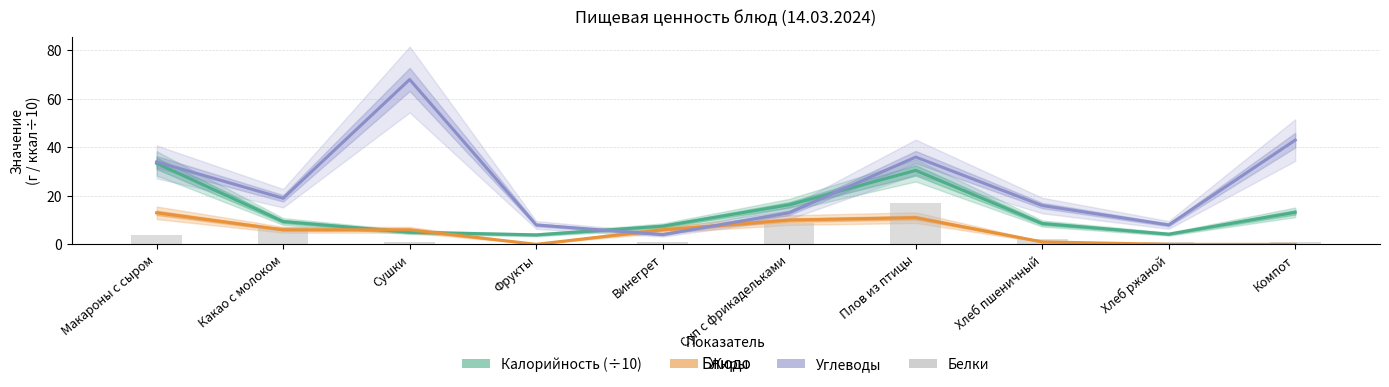

Reading left to right, list all the values displayed in this chart.

Калорийность (÷10): 33.4	9.4	5.0	3.9	7.5	16.3	30.5	8.6	4.2	13.2
Жиры: 13.0	6.0	6.0	0.0	6.0	10.0	11.0	1.0	0.0	0.0
Углеводы: 34.0	19.0	68.0	8.0	4.0	13.0	36.0	16.0	8.0	43.0
Белки: 4.0	7.0	1.0	0.0	1.0	9.0	17.0	2.0	1.0	1.0